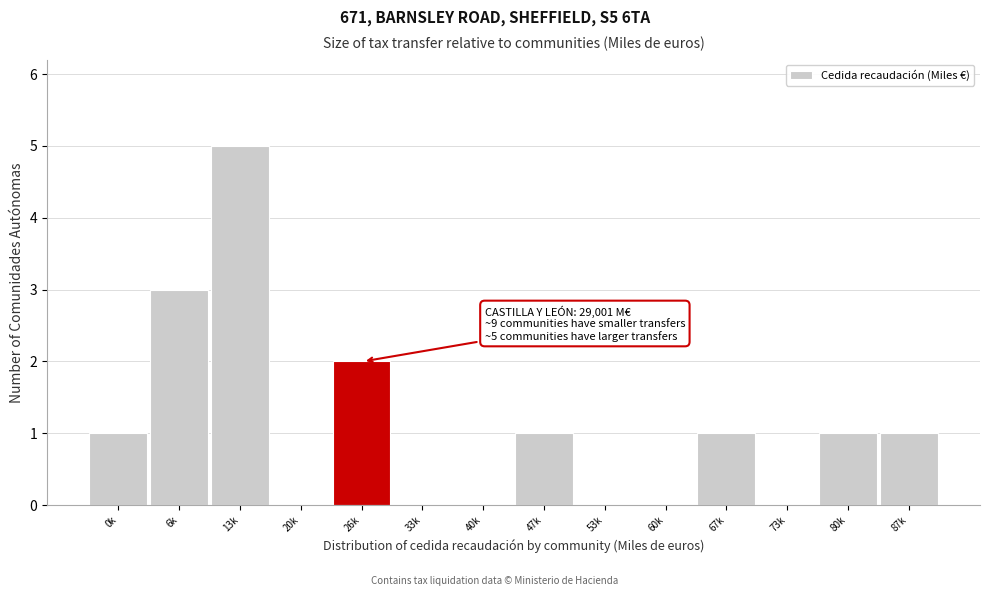

Reading left to right, what are all the values shown in this chart?

0k=1	6k=3	13k=5	20k=0	26k=2	33k=0	40k=0	47k=1	53k=0	60k=0	67k=1	73k=0	80k=1	87k=1